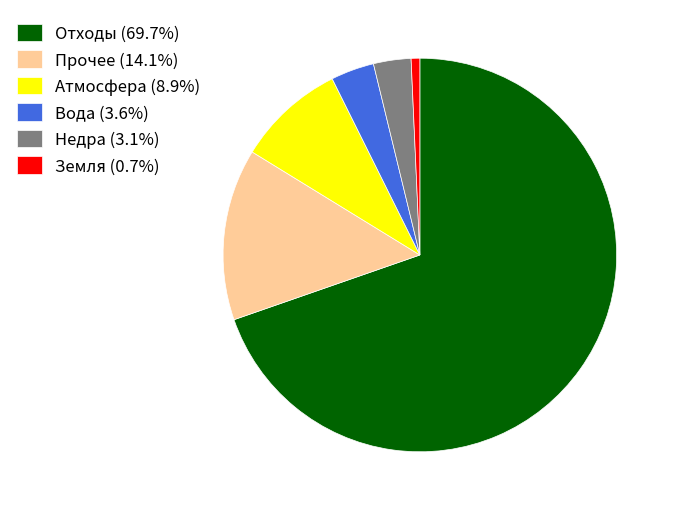

How many slices are in this pie chart?

6